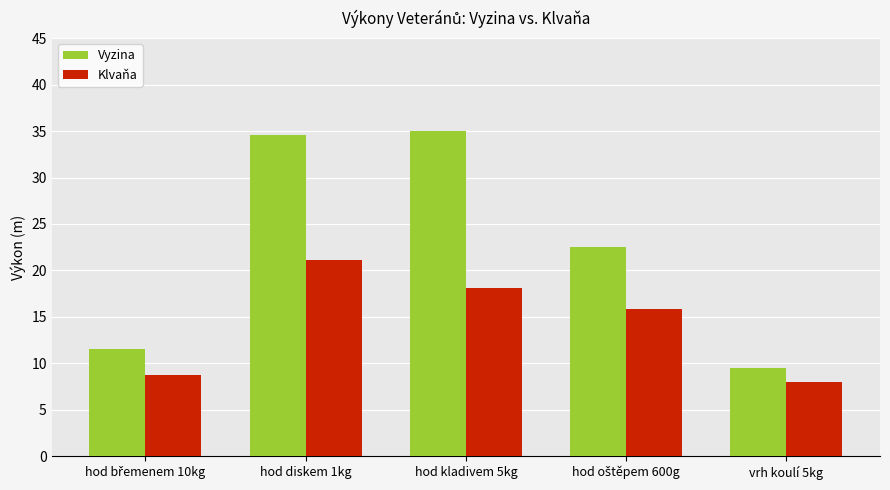

Is it true that Vyzina equals 57.0 at hod diskem 1kg?

False